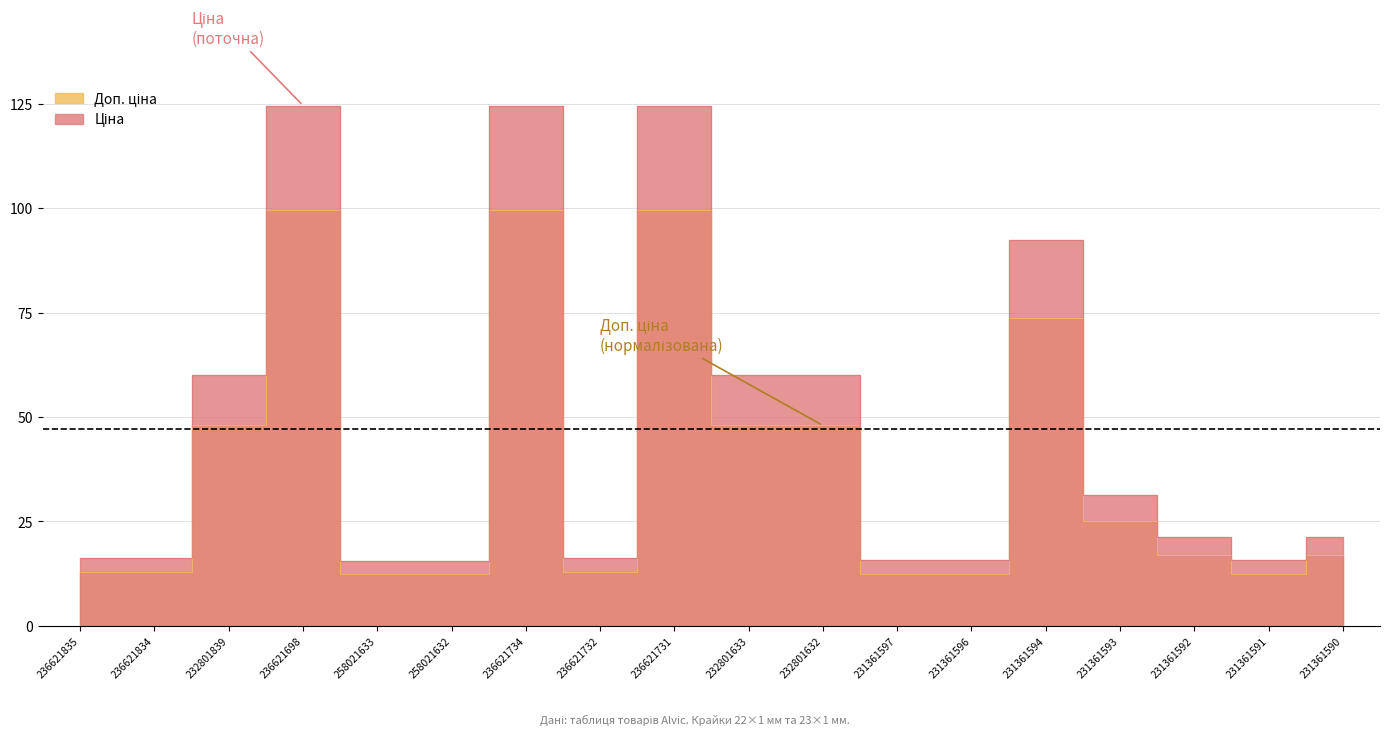

True or false: Ціна has a value of 50.0 at 231361593.

False